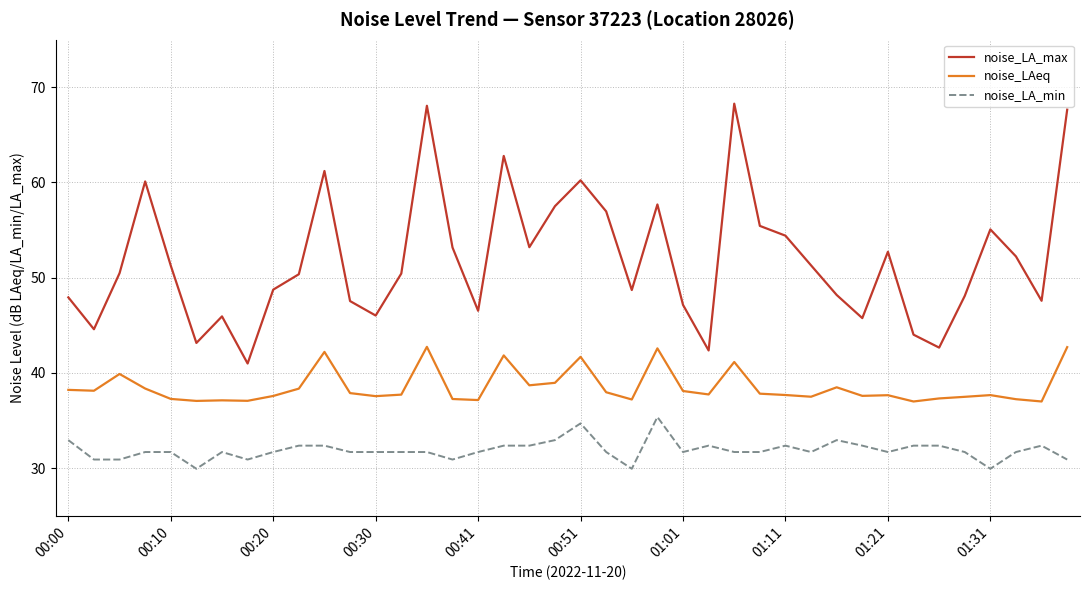

Which series has the largest total across all categories?

noise_LA_max